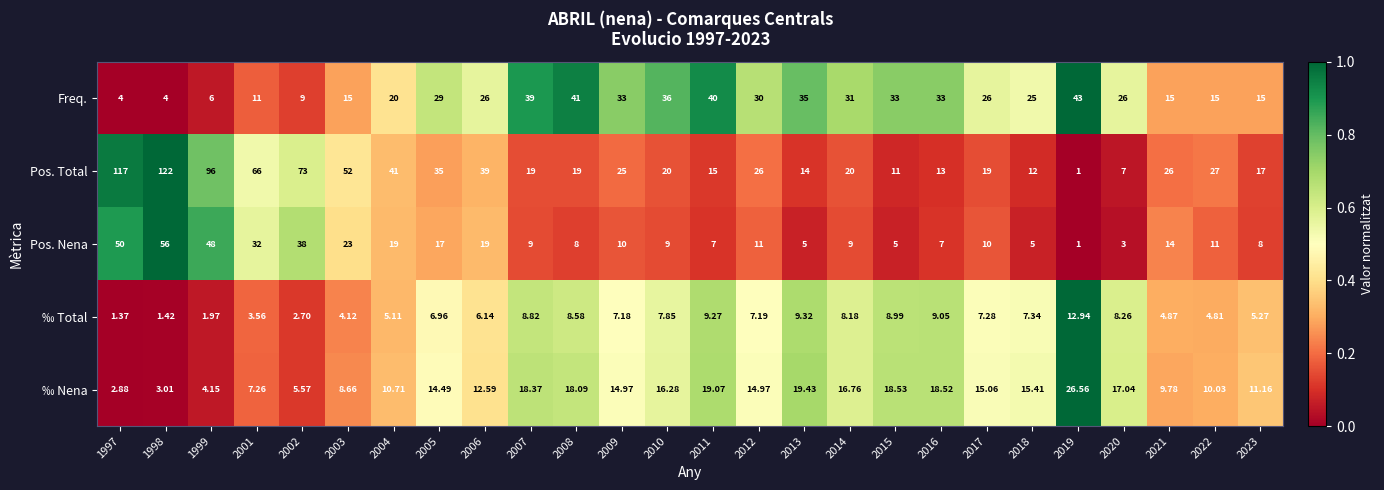

Which label corresponds to the smallest value in the chart?

2019